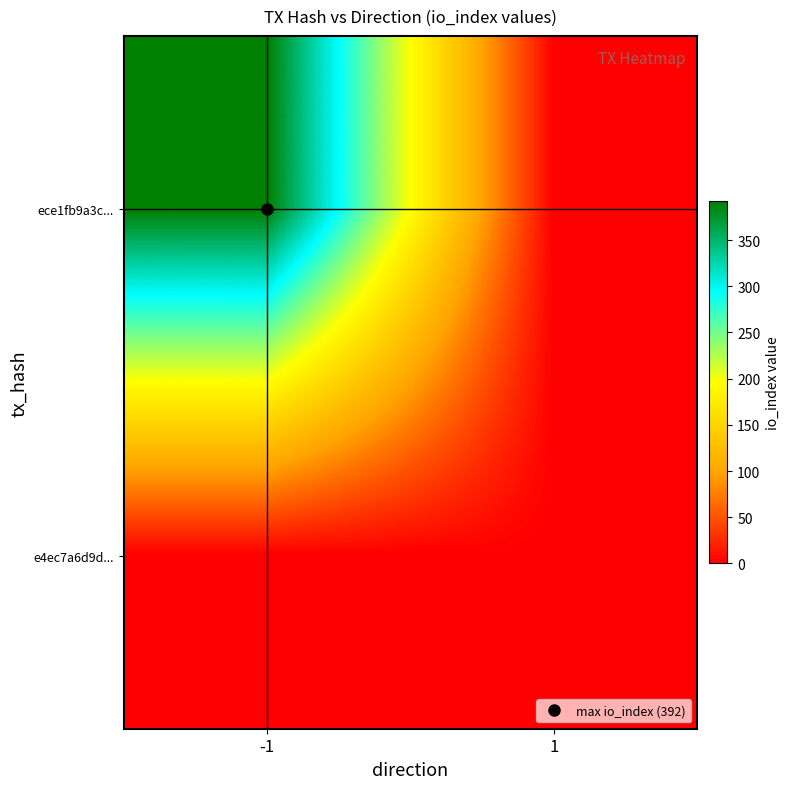

Between -1 and 1, which is larger?

-1